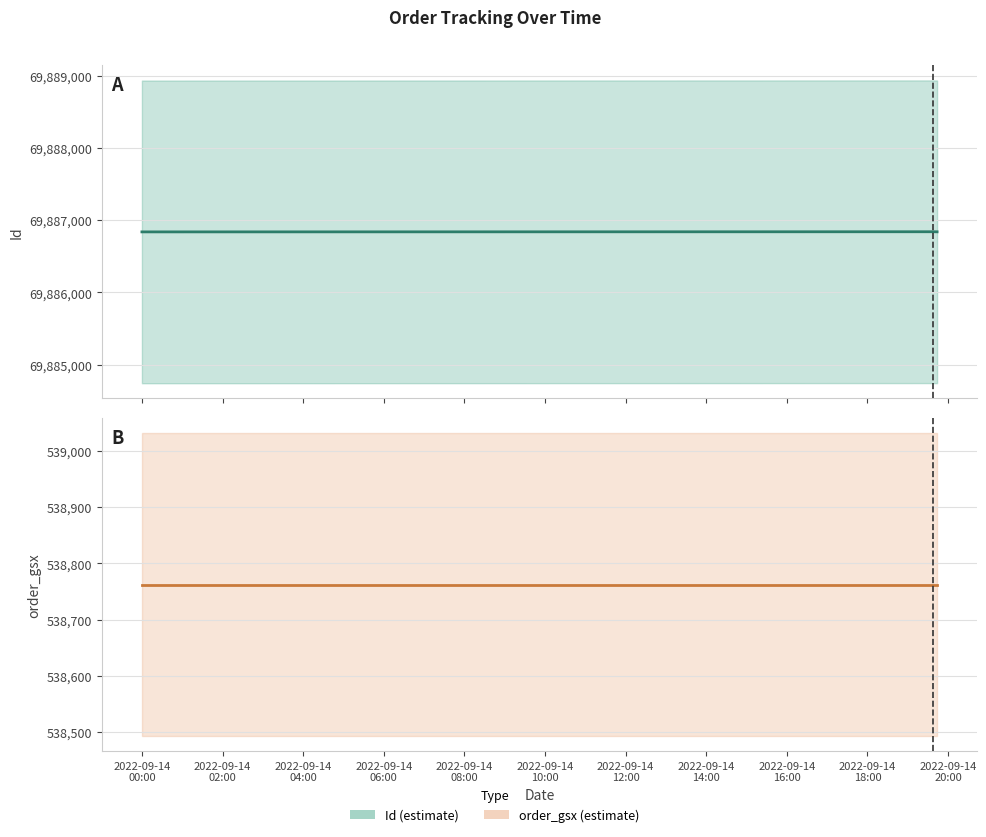

What is the greatest value displayed?

69886841